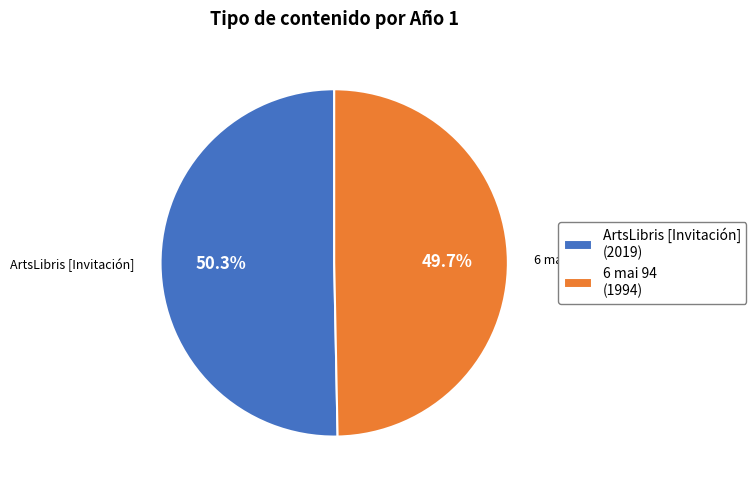

Which category has the smallest portion of the pie?

6 mai 94